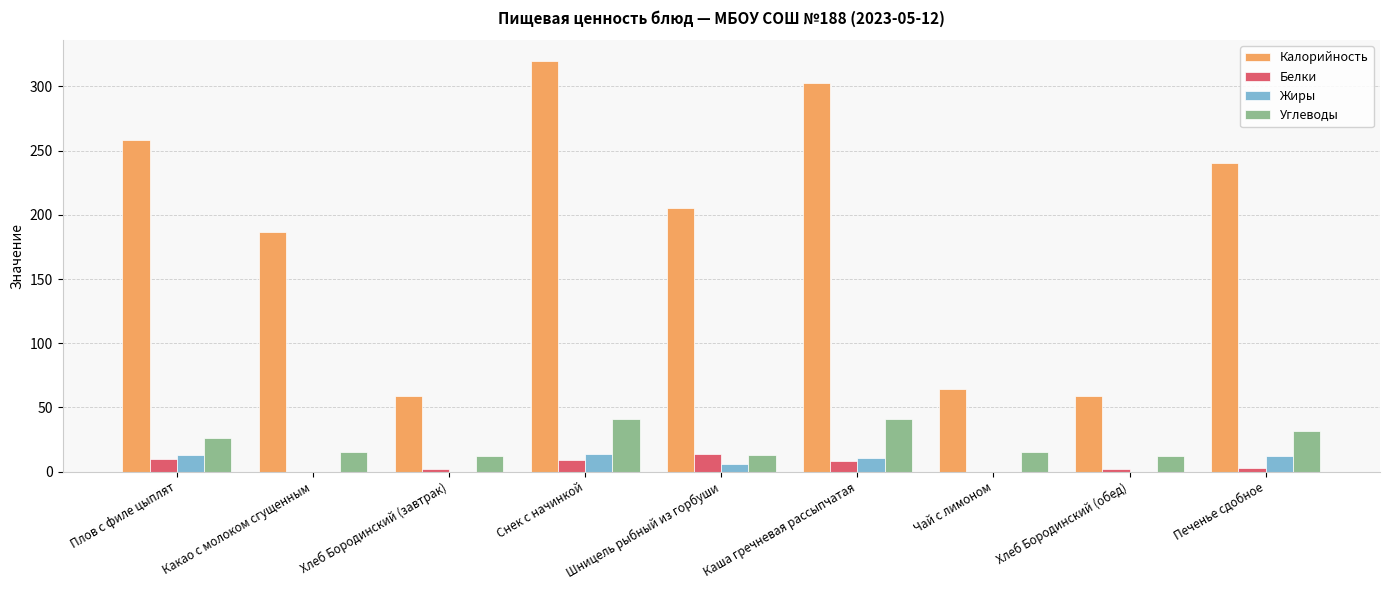

What is the maximum value for Калорийность?

320